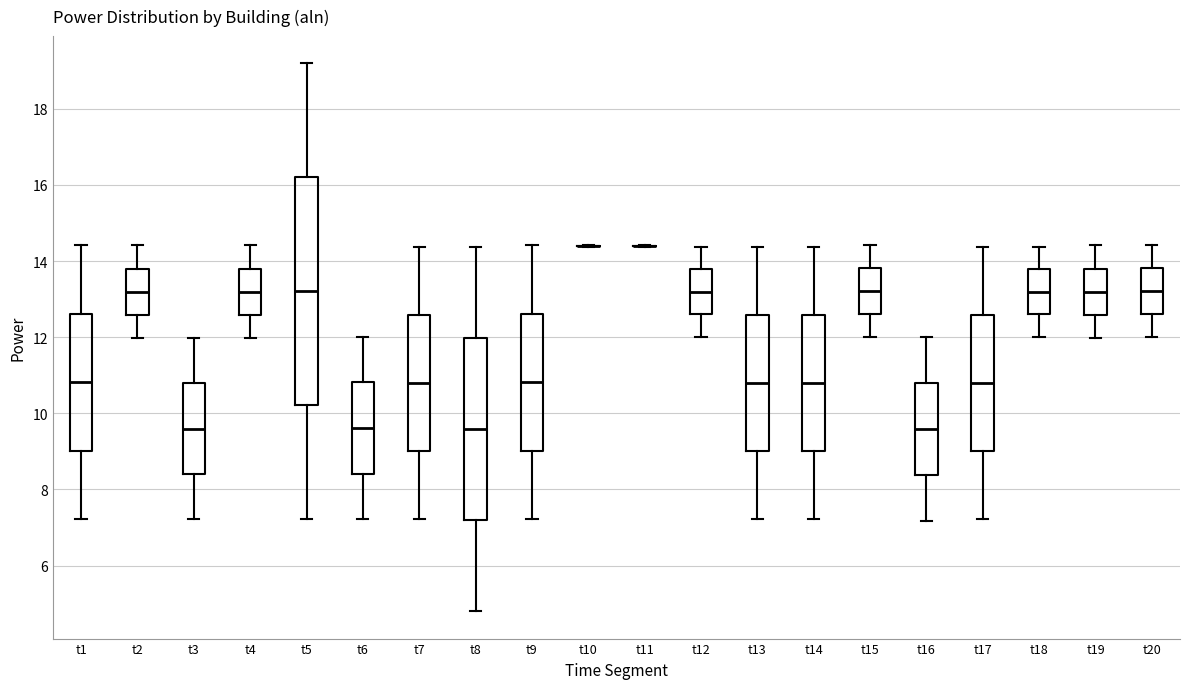

Reading left to right, read every box against the y-axis: the position of its median line, the range the box covers, and the ends of its whiskers. The values are not printed on the chart, so give them approximately, as read against the axis.

t1: median 10.8, box 9.0 to 12.6, whiskers 7.2 to 14.4
t2: median 13.2, box 12.6 to 13.8, whiskers 12.0 to 14.4
t3: median 9.6, box 8.4 to 10.8, whiskers 7.2 to 12.0
t4: median 13.2, box 12.6 to 13.8, whiskers 12.0 to 14.4
t5: median 13.2, box 10.2 to 16.2, whiskers 7.2 to 19.2
t6: median 9.6, box 8.4 to 10.8, whiskers 7.2 to 12.0
t7: median 10.8, box 9.0 to 12.6, whiskers 7.2 to 14.4
t8: median 9.6, box 7.2 to 12.0, whiskers 4.8 to 14.4
t9: median 10.8, box 9.0 to 12.6, whiskers 7.2 to 14.4
t10: box collapsed to a line at 14.4, whiskers 14.4 to 14.4
t11: box collapsed to a line at 14.4, whiskers 14.4 to 14.4
t12: median 13.2, box 12.6 to 13.8, whiskers 12.0 to 14.4
t13: median 10.8, box 9.0 to 12.6, whiskers 7.2 to 14.4
t14: median 10.8, box 9.0 to 12.6, whiskers 7.2 to 14.4
t15: median 13.2, box 12.6 to 13.8, whiskers 12.0 to 14.4
t16: median 9.6, box 8.4 to 10.8, whiskers 7.2 to 12.0
t17: median 10.8, box 9.0 to 12.6, whiskers 7.2 to 14.4
t18: median 13.2, box 12.6 to 13.8, whiskers 12.0 to 14.4
t19: median 13.2, box 12.6 to 13.8, whiskers 12.0 to 14.4
t20: median 13.2, box 12.6 to 13.8, whiskers 12.0 to 14.4